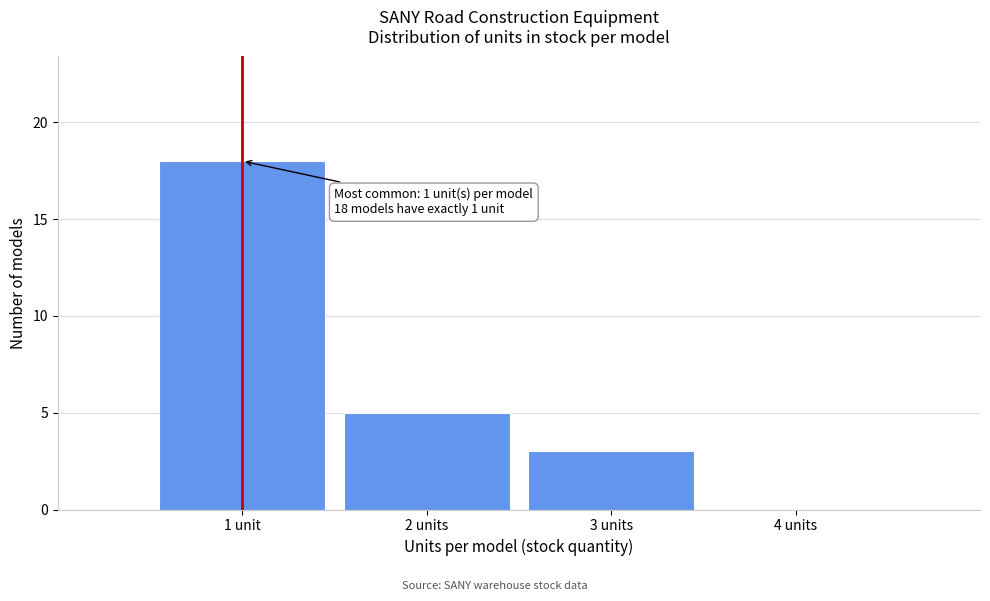

Reading left to right, transcribe all the data shown in this chart.

1 unit=18	2 units=5	3 units=3	4 units=0